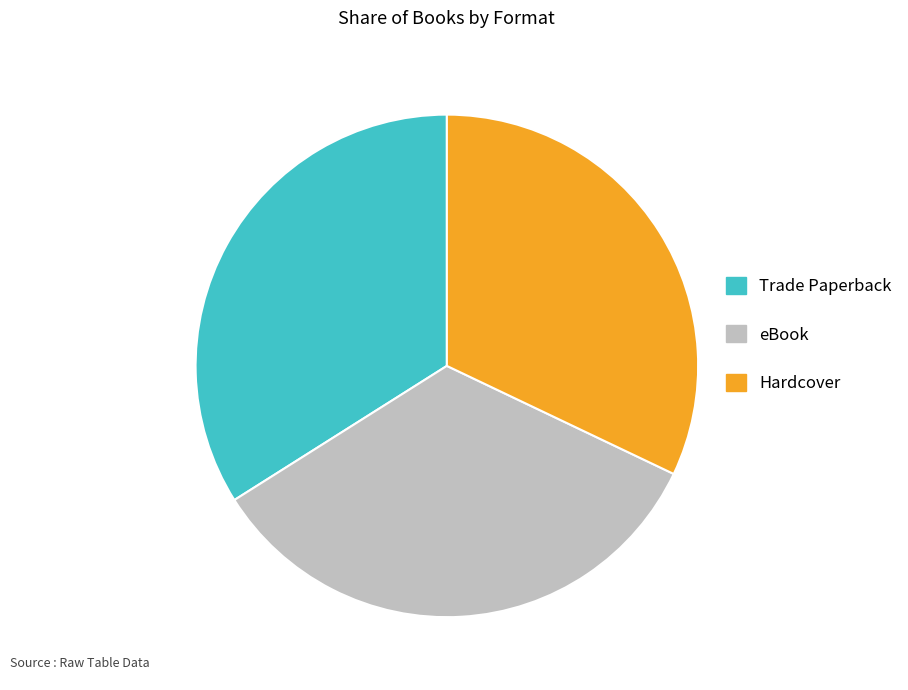

Which has a higher value, Hardcover or eBook?

eBook